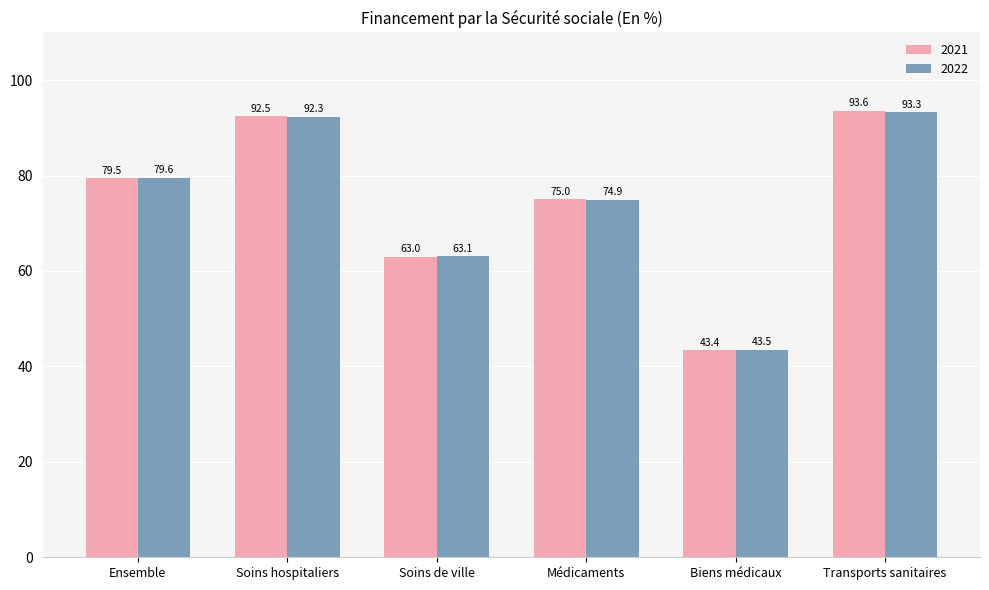

What position from the left is Ensemble?

1